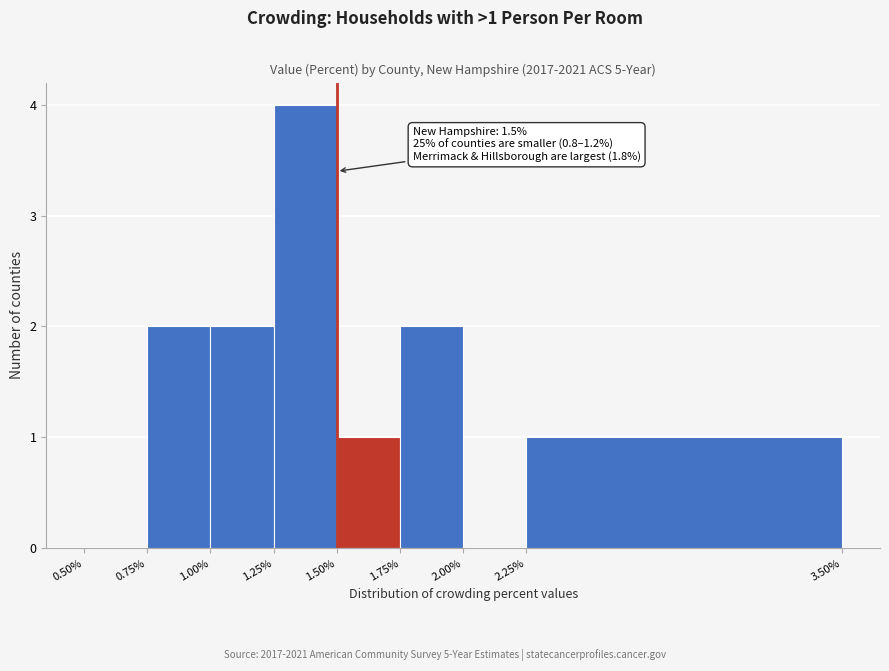

Which range on the x-axis has the tallest bar?

1.25% to 1.50%